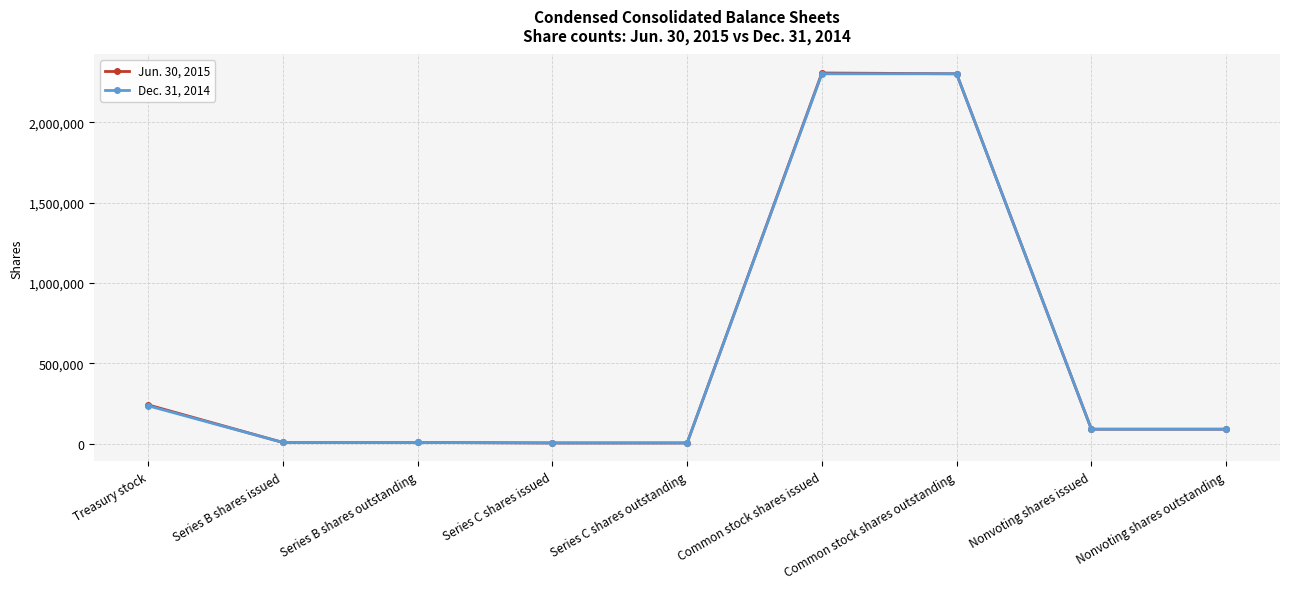

List the series in order of their overall mean, lowest first.

Dec. 31, 2014, Jun. 30, 2015